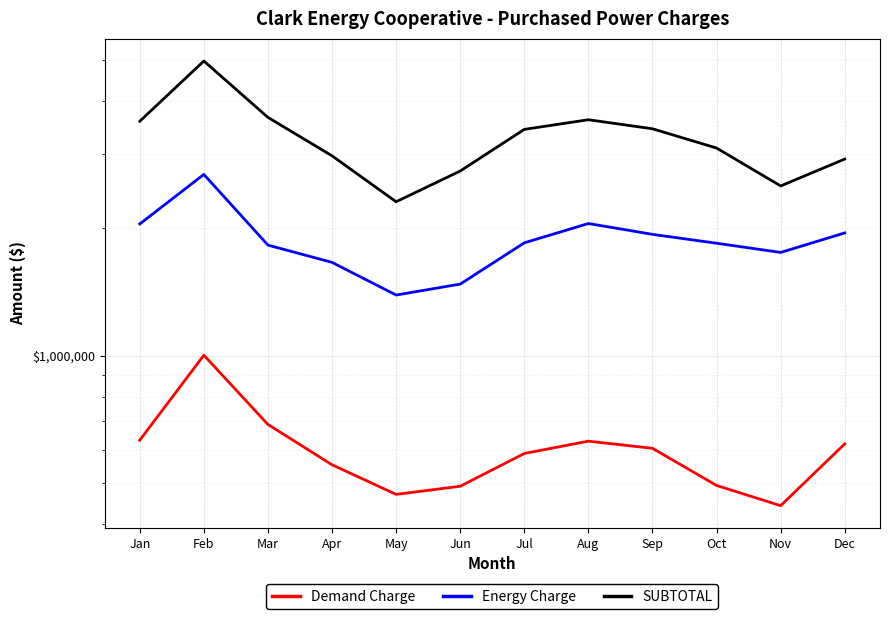

What is the value of the Demand Charge point at the 11th from the left?

442162